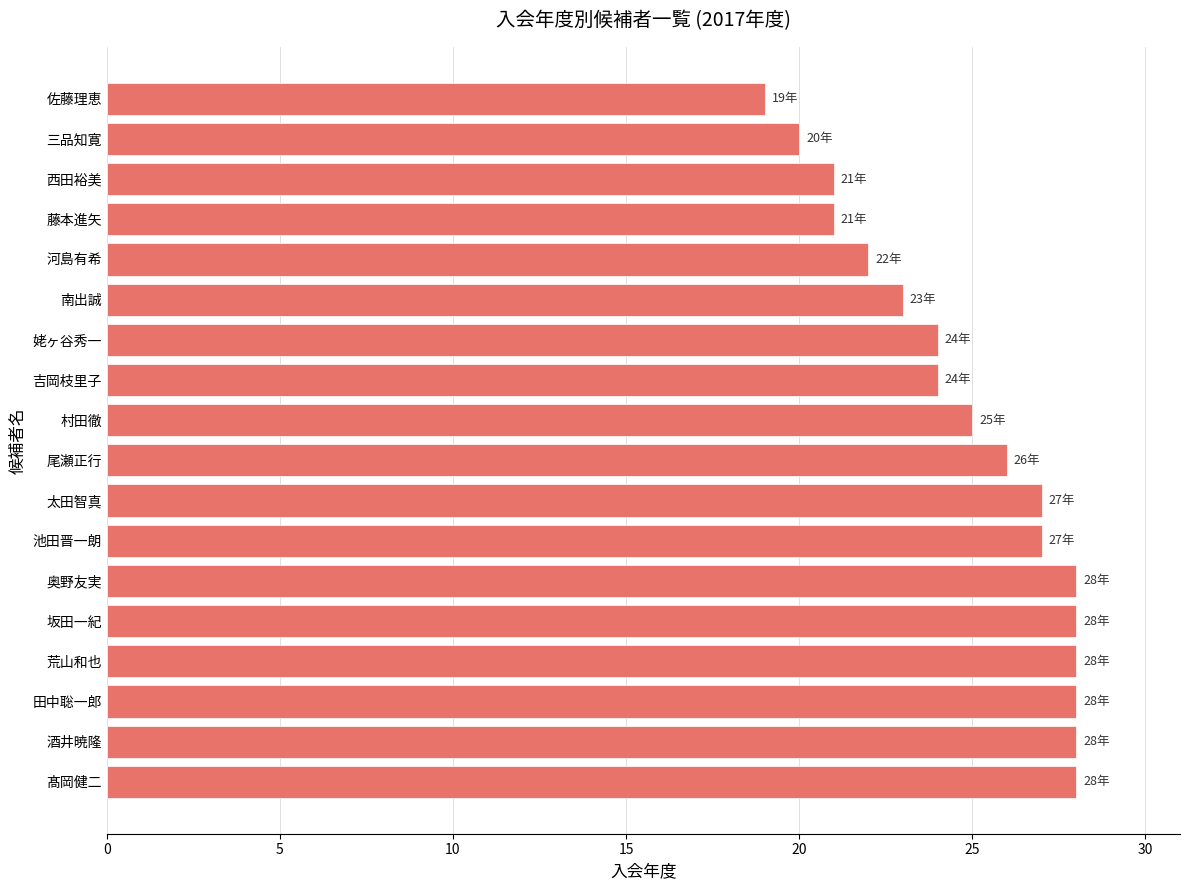

Does the chart contain stacked bars?

No